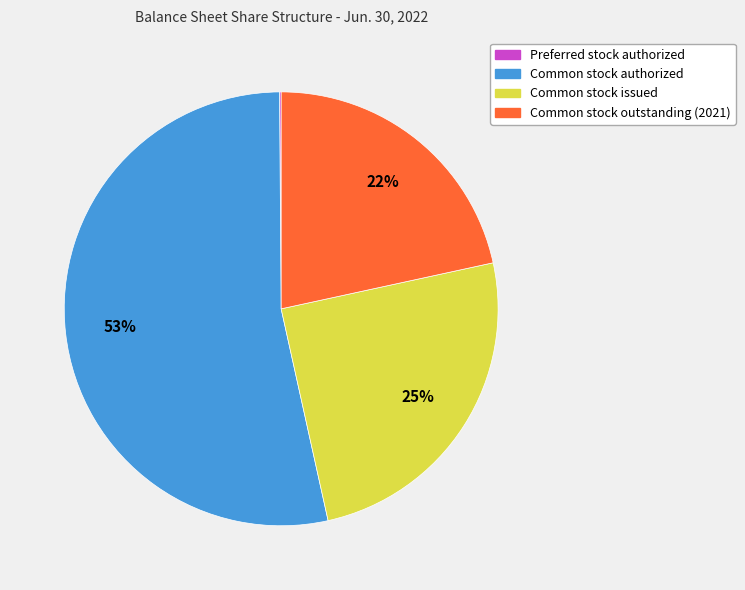

Is Common stock authorized the majority of the pie?

Yes